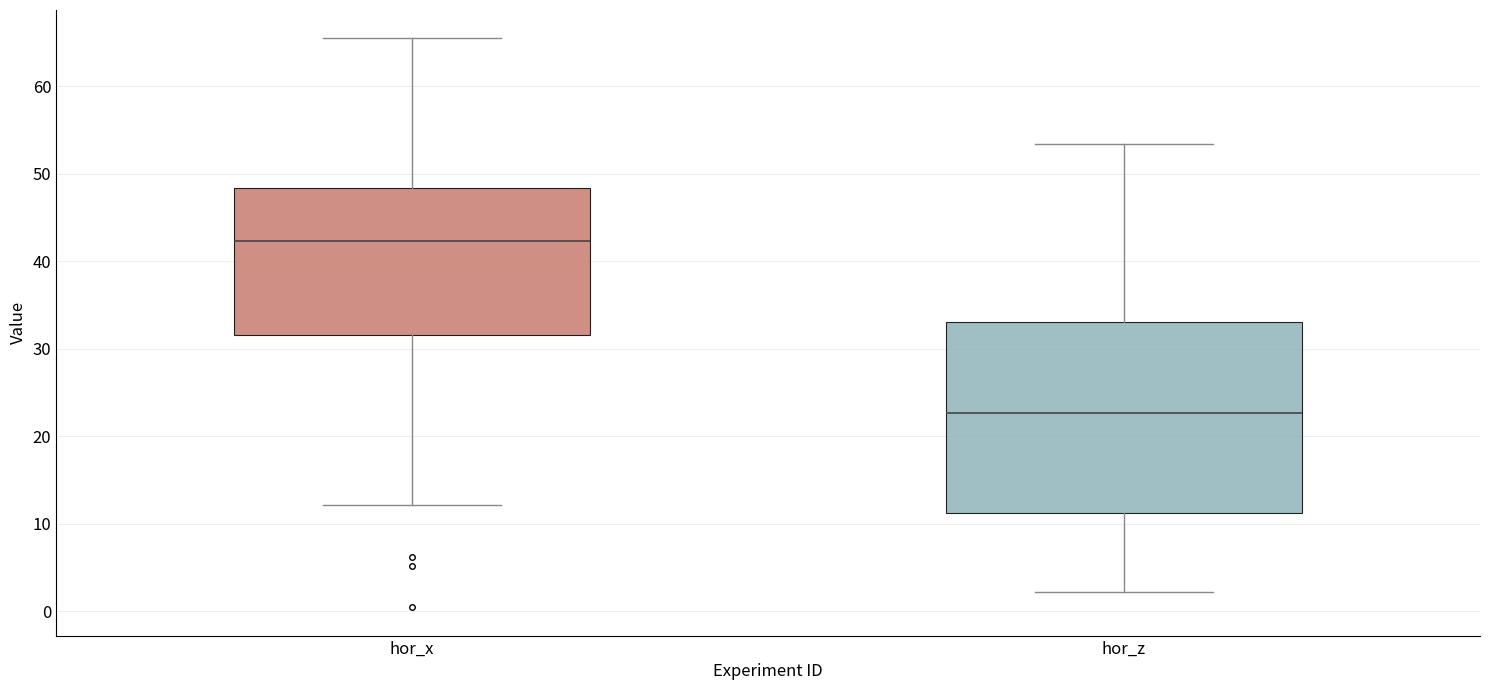

Which box has the lowest median line?

hor_z